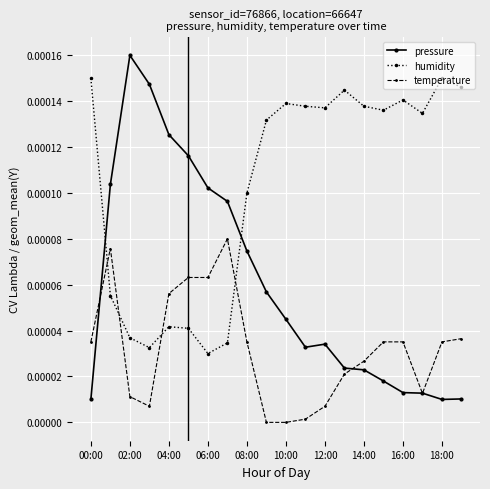

Which series has the largest range (max minus min)?

pressure